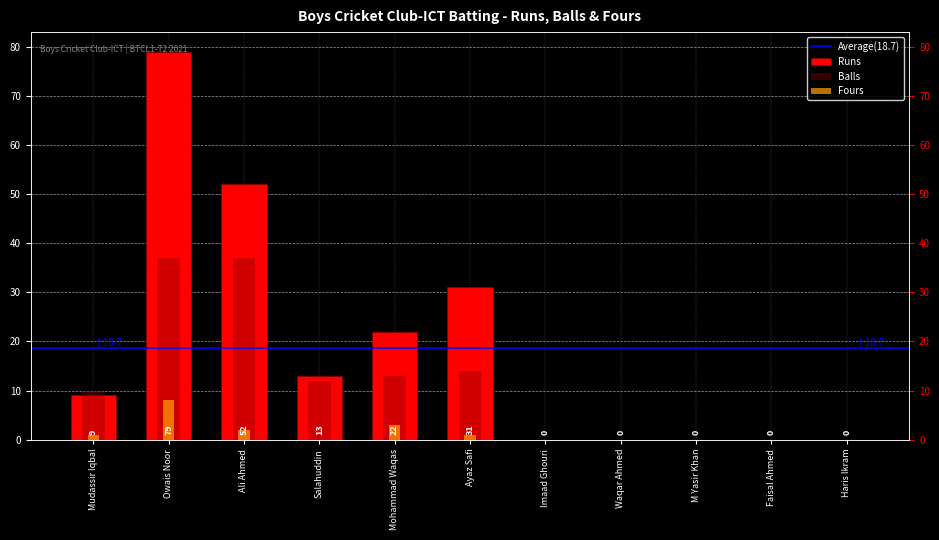

The Fours series shows 2 at Ayaz Safi. True or false?

False